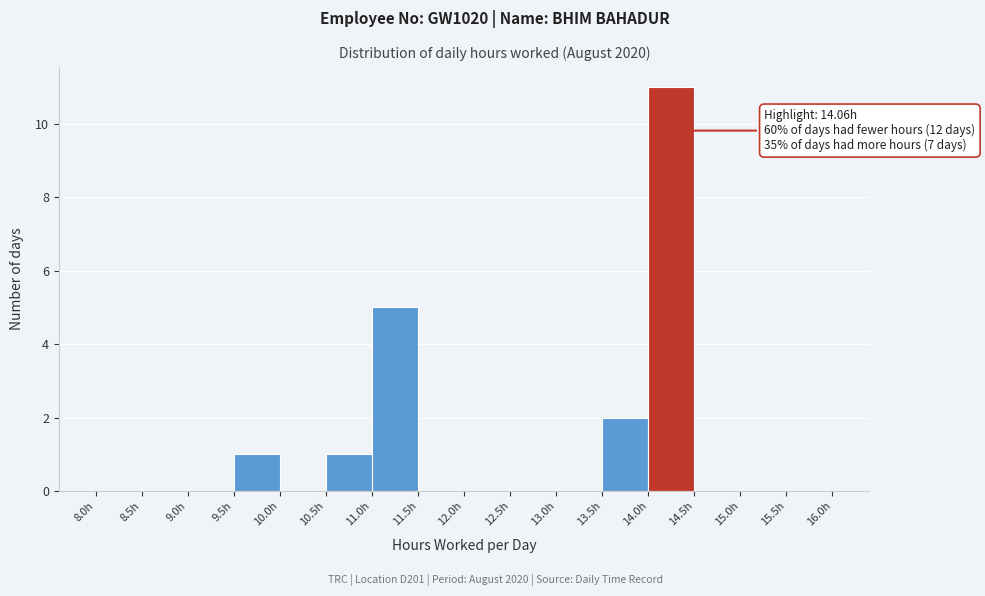

Which range on the x-axis has the tallest bar?

14.0 to 14.5